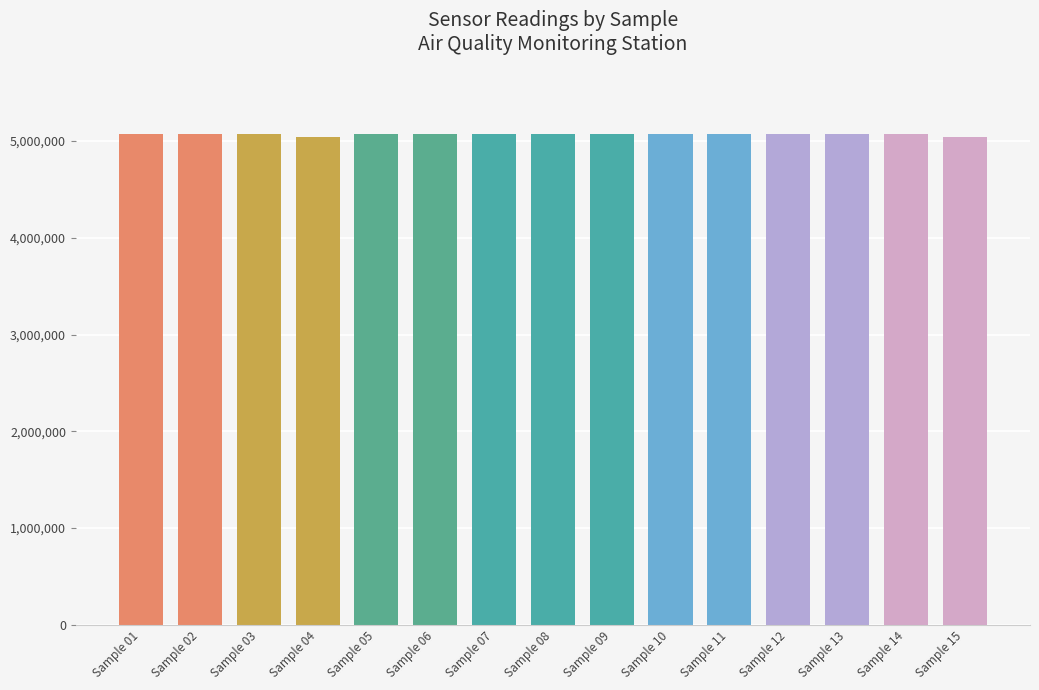

Read the value at Sample 08, to the nearest 10.

5071690